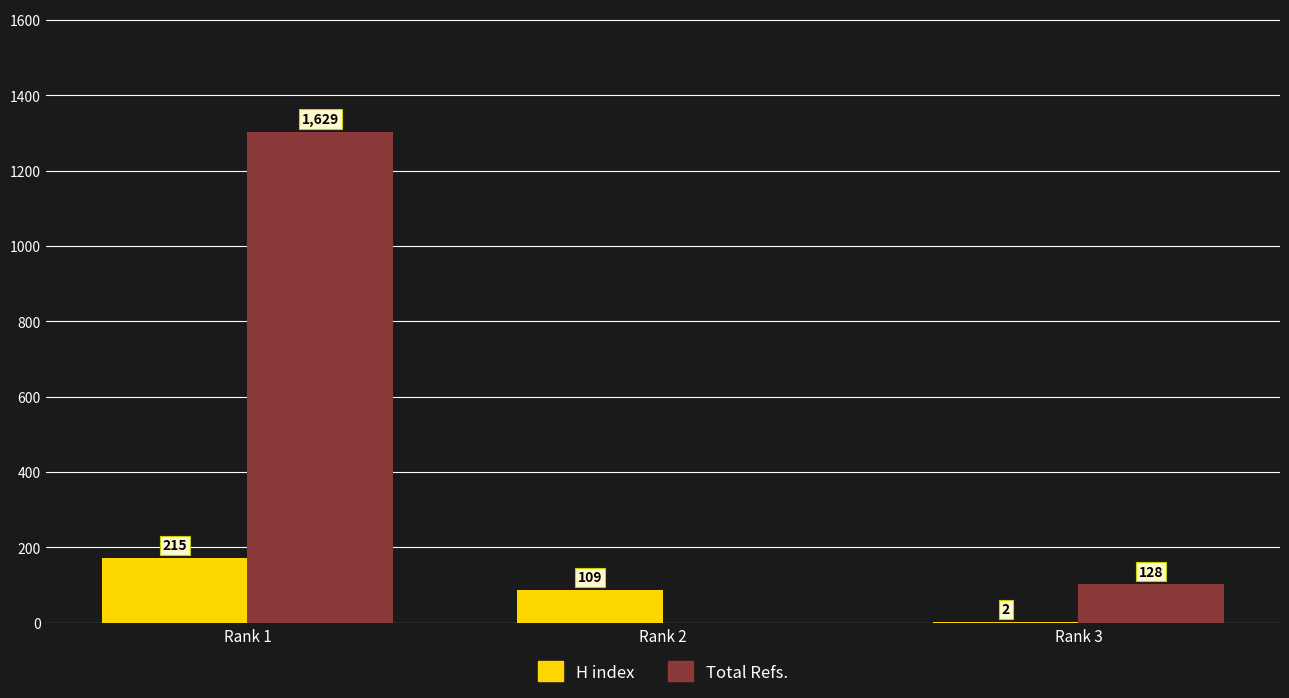

What are all the series names shown in the legend?

H index, Total Refs.